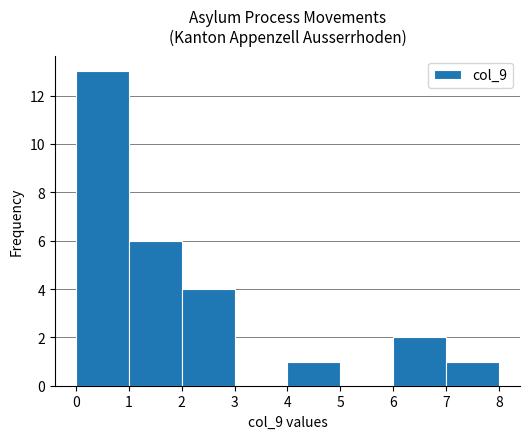

Over which range of the x-axis is the bar tallest?

0 to 1